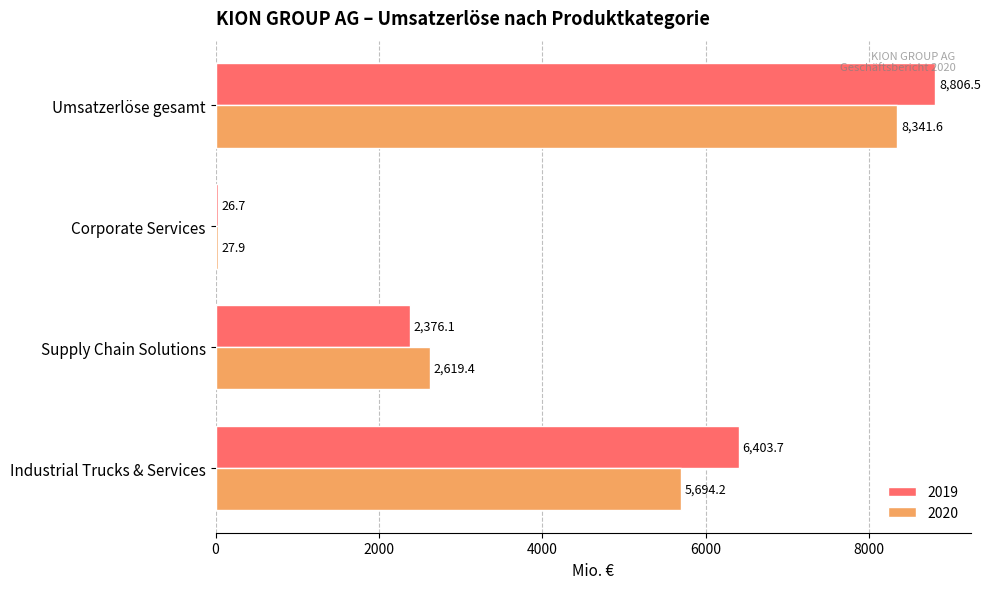

At which category does the chart reach its peak across all series?

Umsatzerlöse gesamt